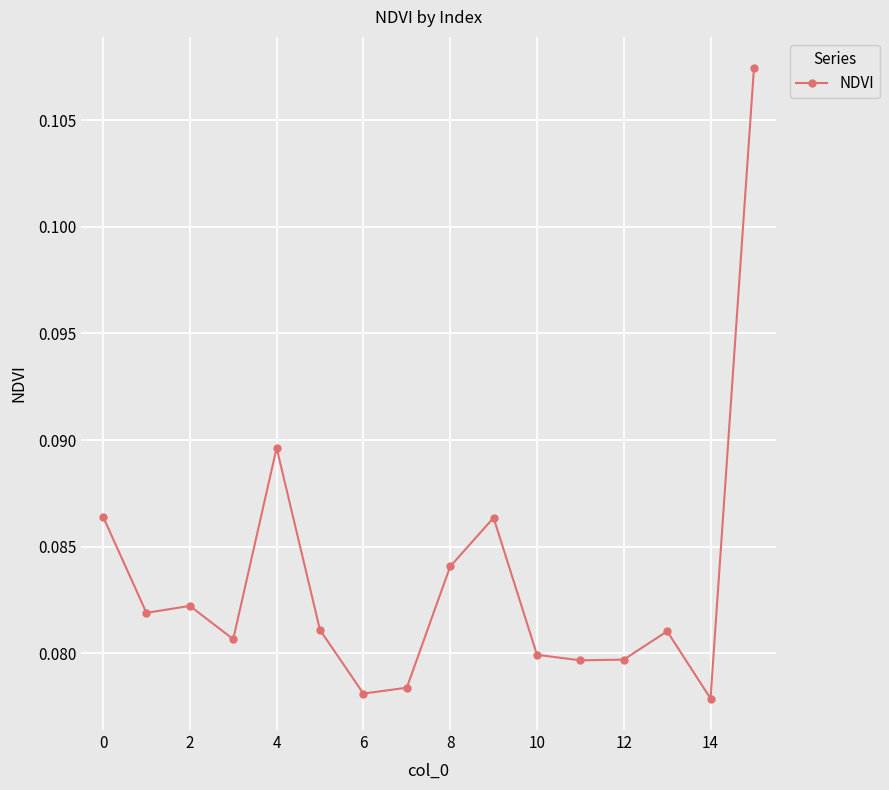

How many values are between 0 and 1?

16